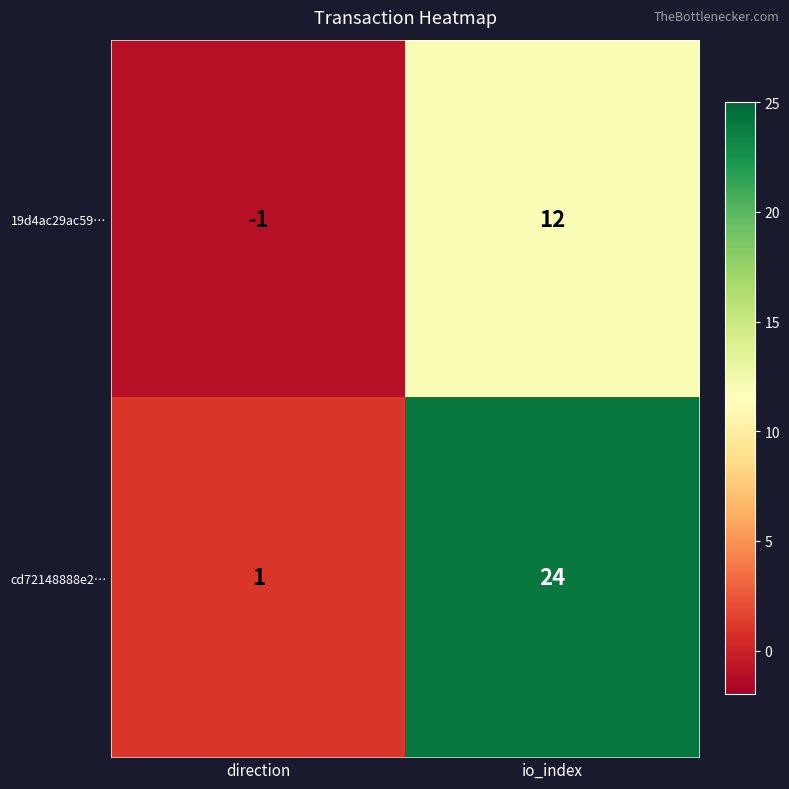

Reading right to left, extract all data points from this chart.

19d4ac29ac59…: io_index=12	direction=-1
cd72148888e2…: io_index=24	direction=1